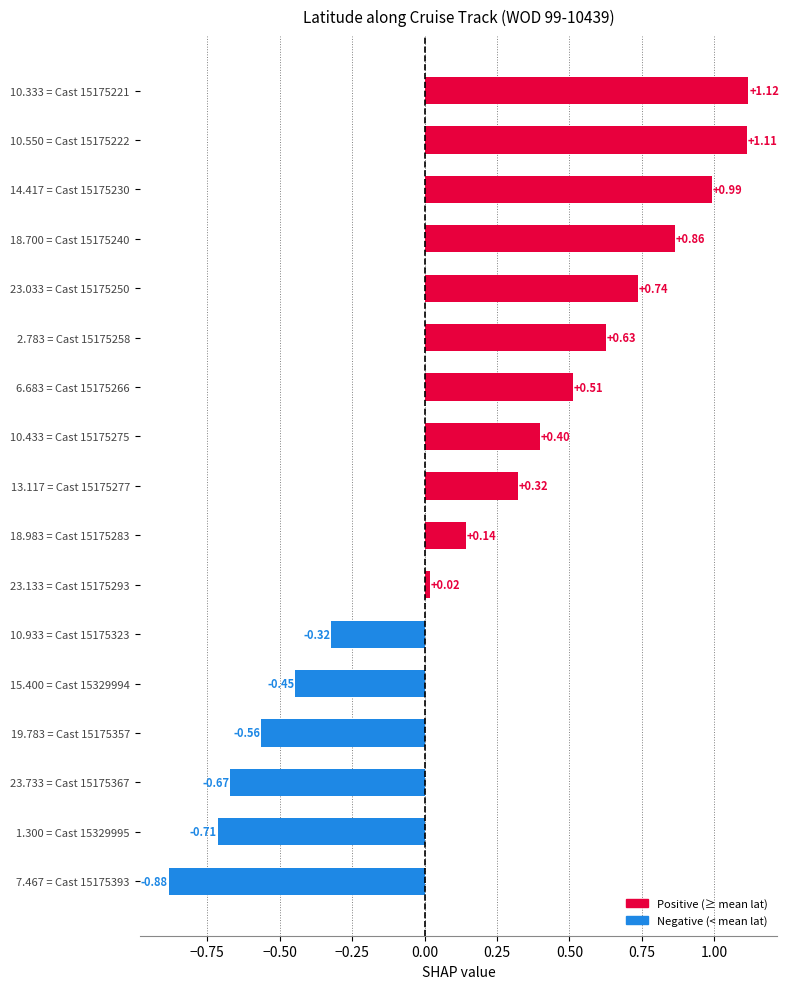

Are the bars horizontal?

Yes